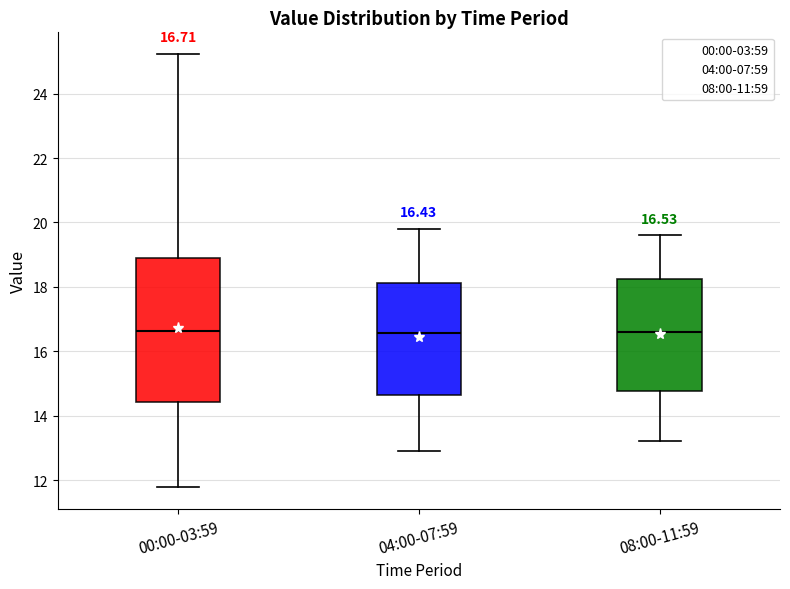

Which box is the tallest, from its lower edge to its upper edge?

00:00-03:59